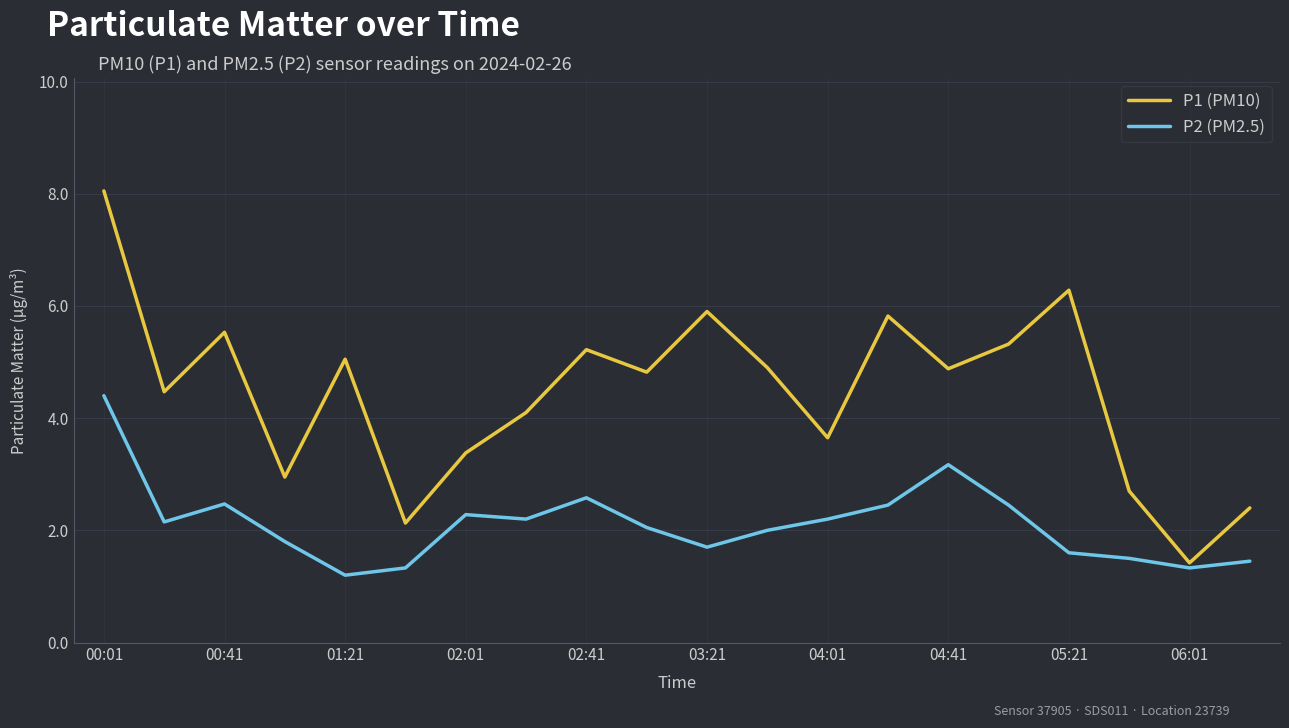

Which series has the largest total across all categories?

P1 (PM10)